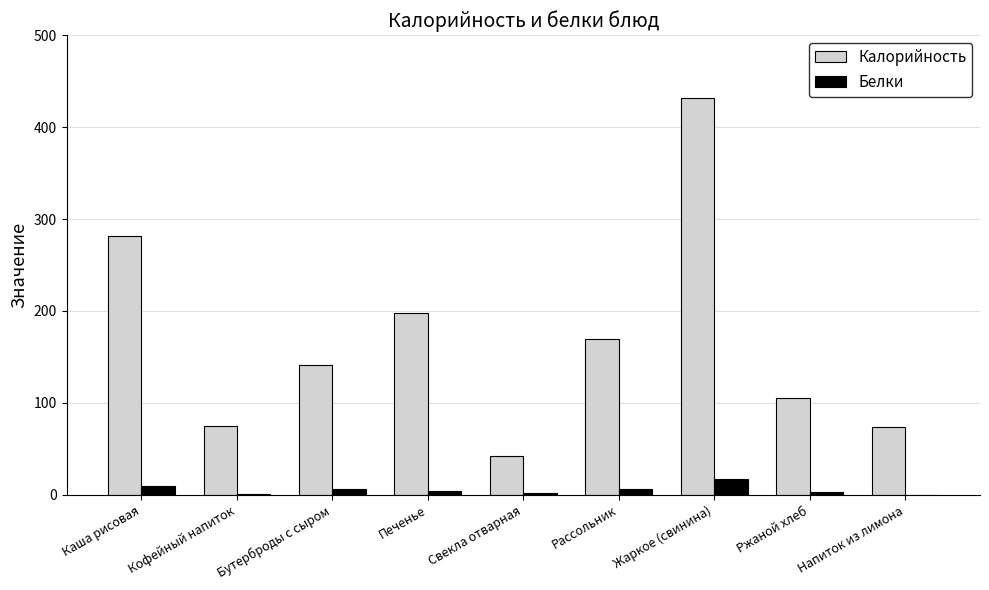

At which label does Калорийность first exceed 141?

Каша рисовая